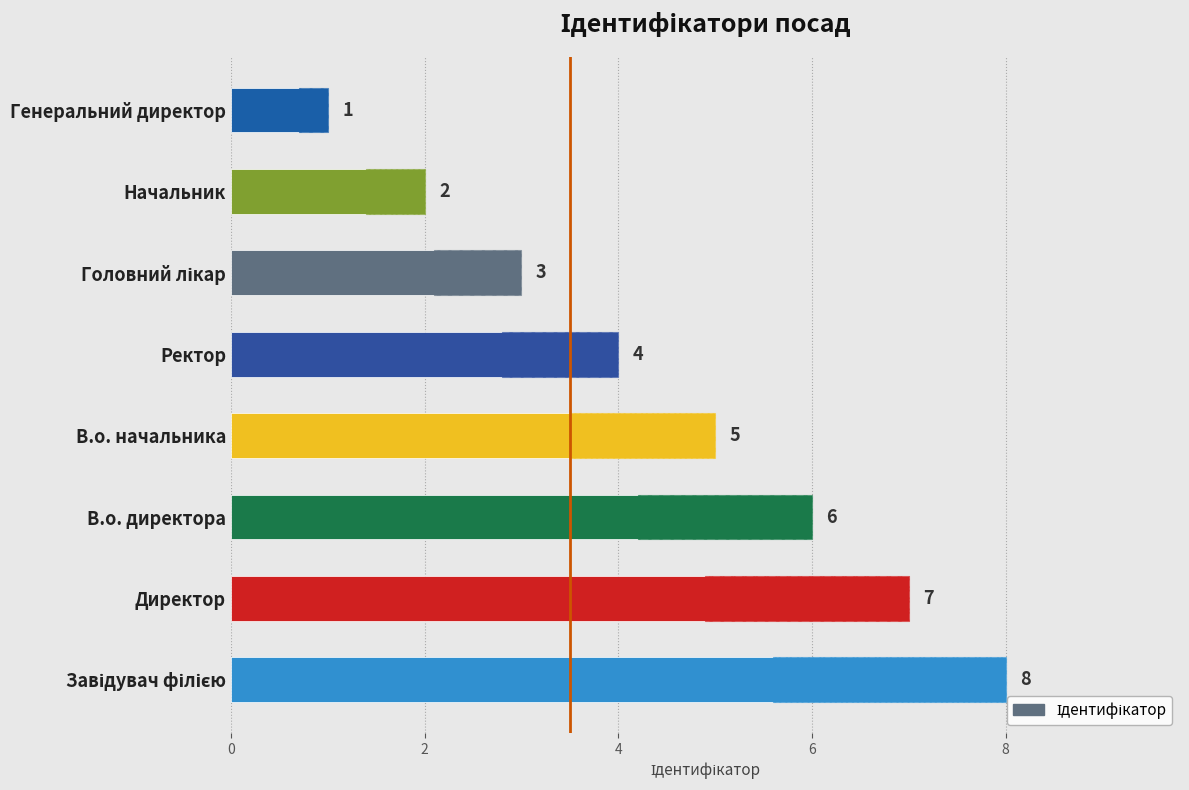

What is the sum of all values?

36